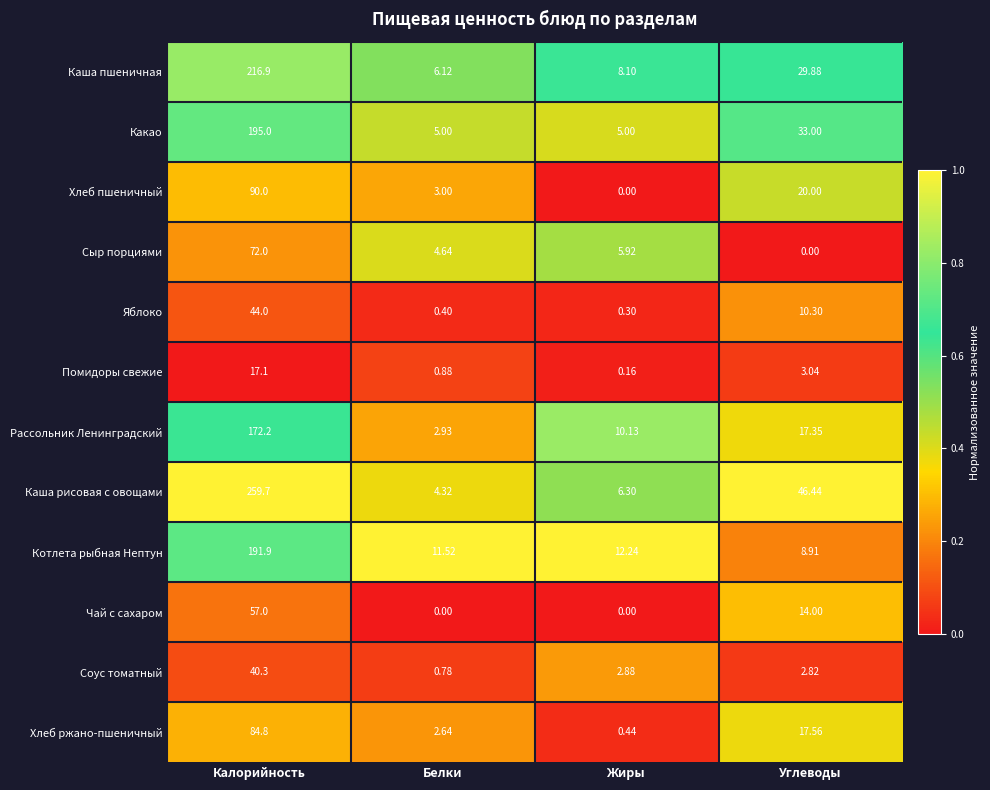

Which series has the largest range (max minus min)?

Каша рисовая с овощами